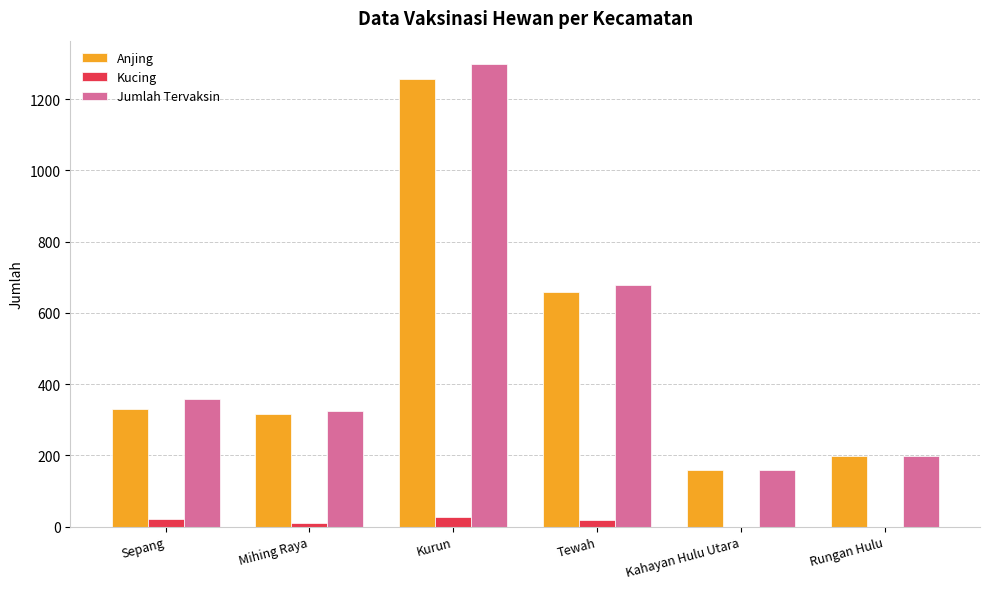

What is the highest value of the Jumlah Tervaksin series?

1299